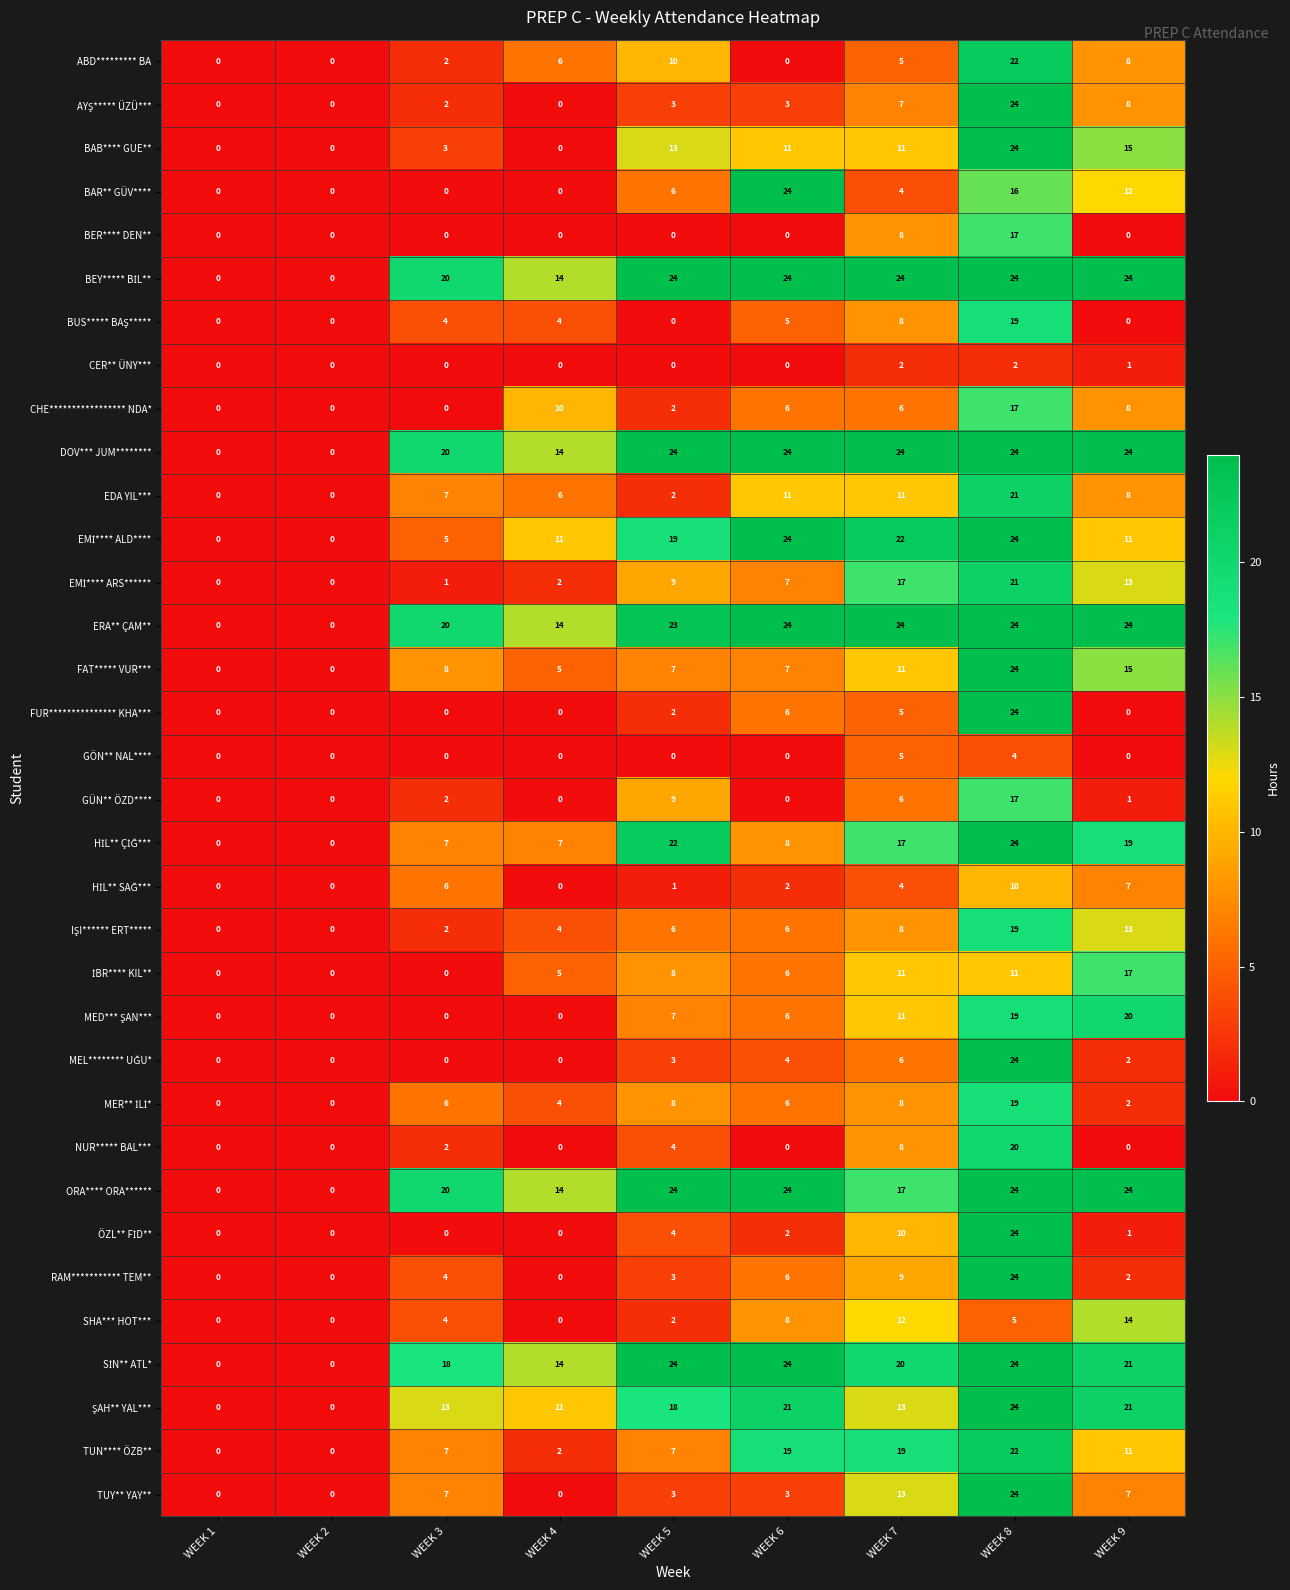

What is the difference between the highest and lowest values at WEEK 8?

22